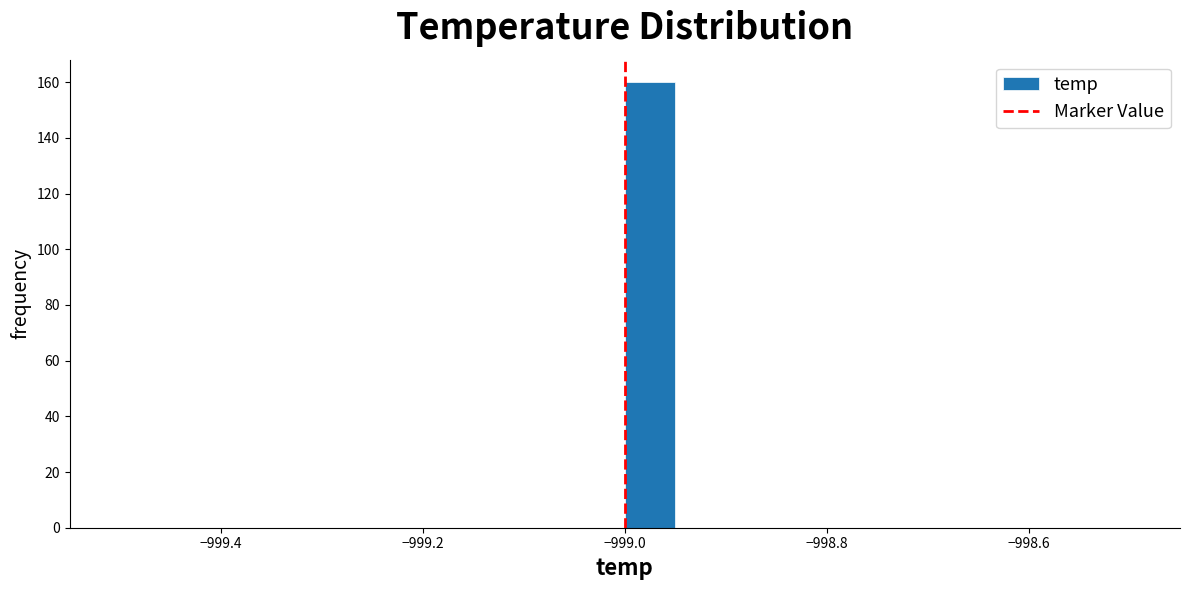

Around what value on the x-axis is the tallest bar? Give the approximate position of its centre, as read against the axis.

-998.98